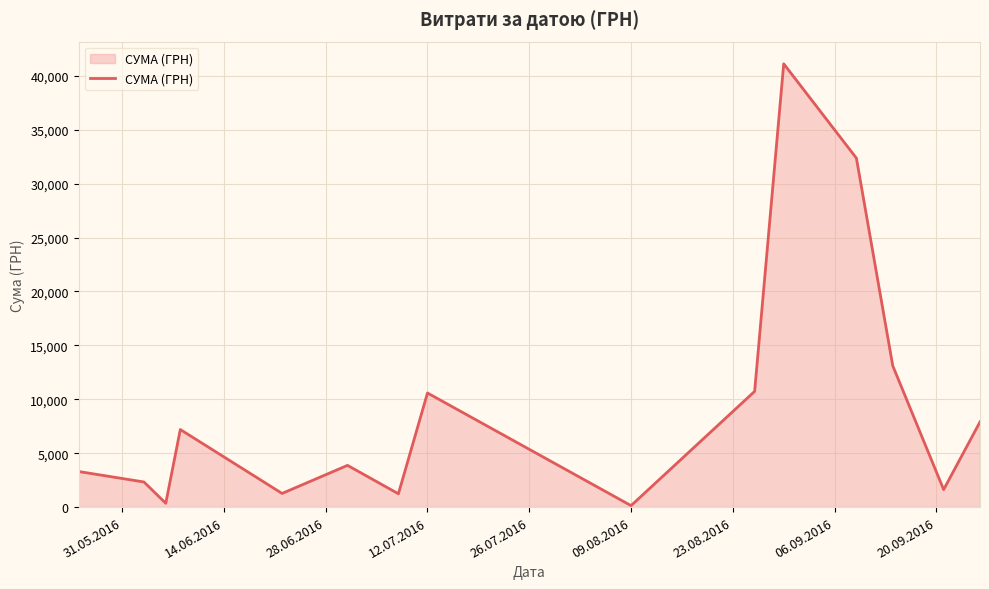

What is the maximum value shown in the chart?

41121.0